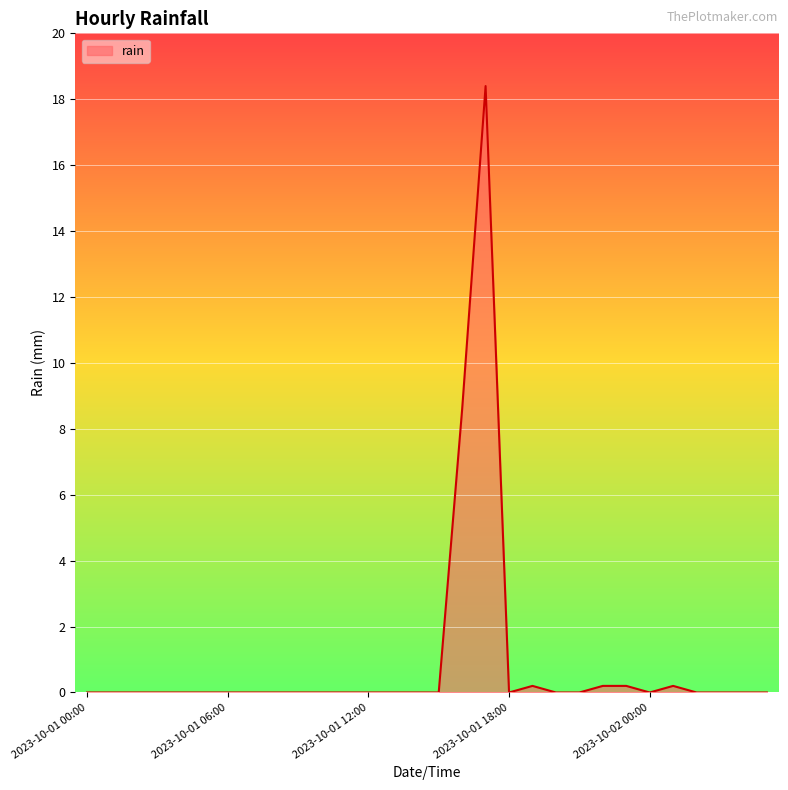

Does the chart display data point markers on the line(s)?

No